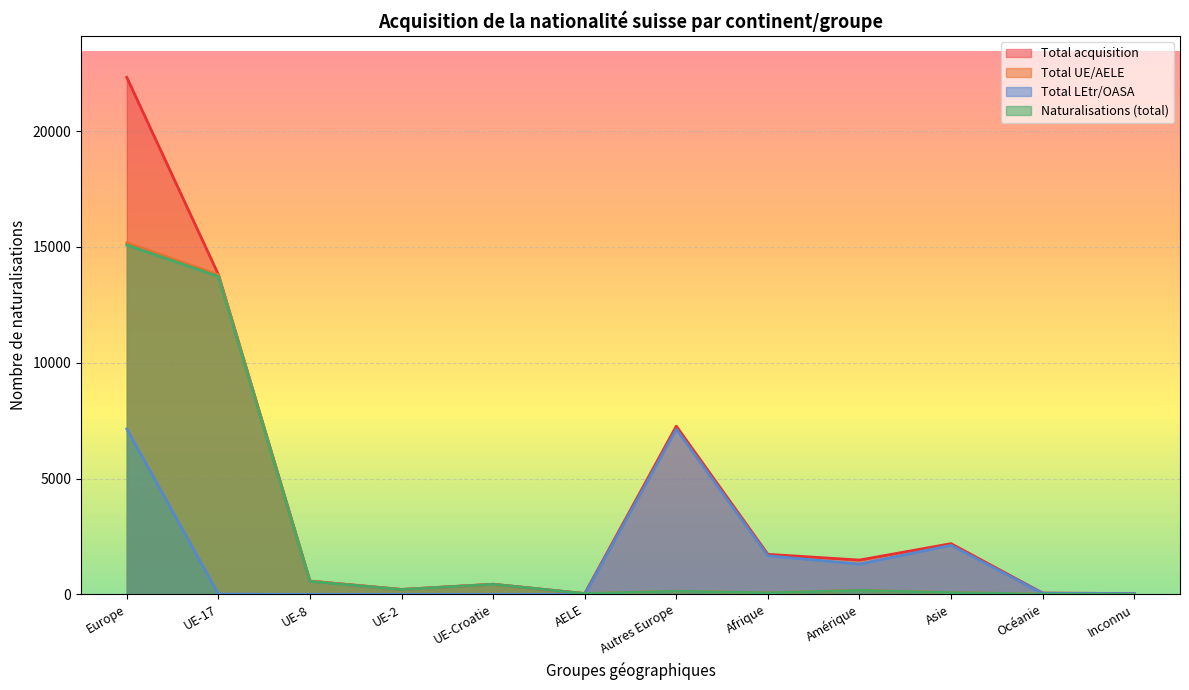

Read the Total acquisition value at Inconnu.

33